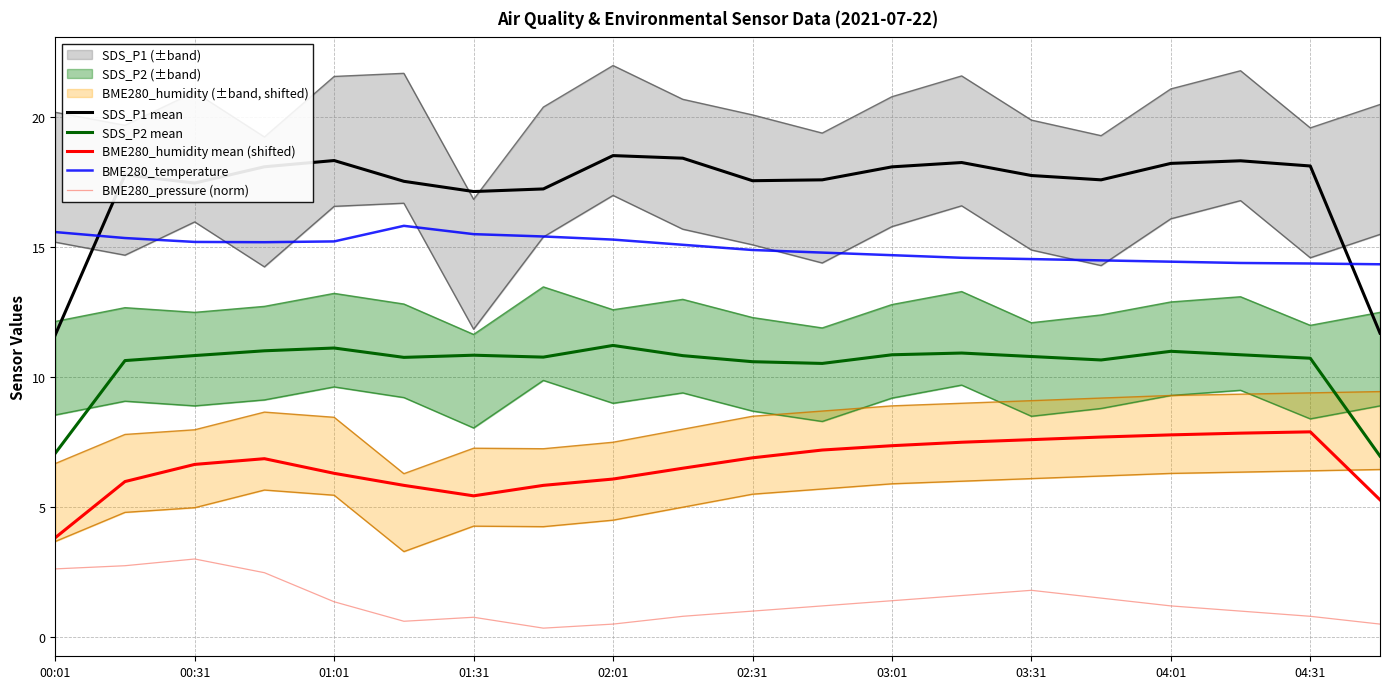

The value of SDS_P1 mean at 04:31 is 27.9. True or false?

False